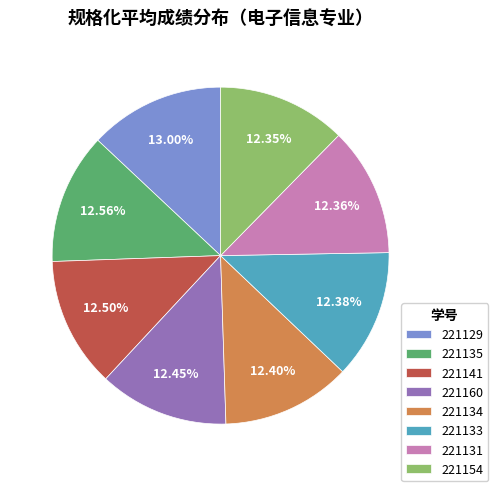

Approximately how many times larger is the value at 221131 compared to 221129?

1.0